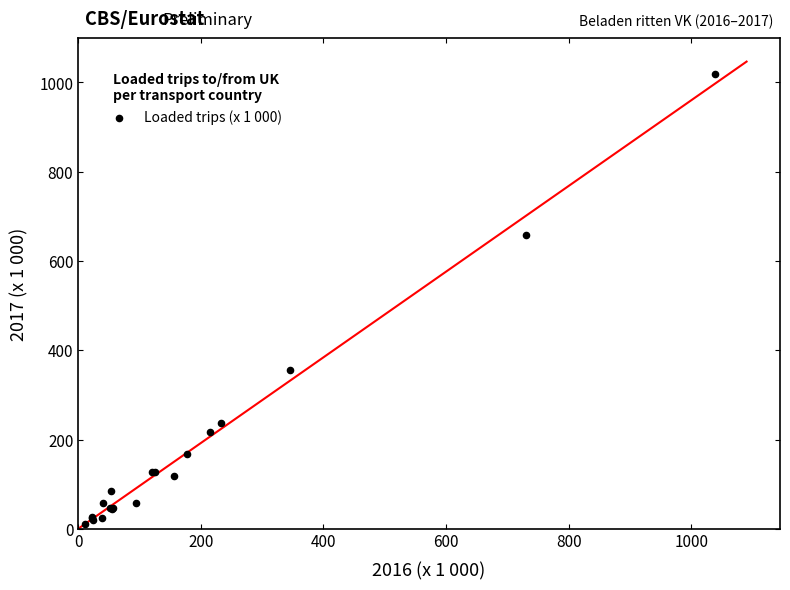

What Y value in the scatter plot is closest to 514?

659.1